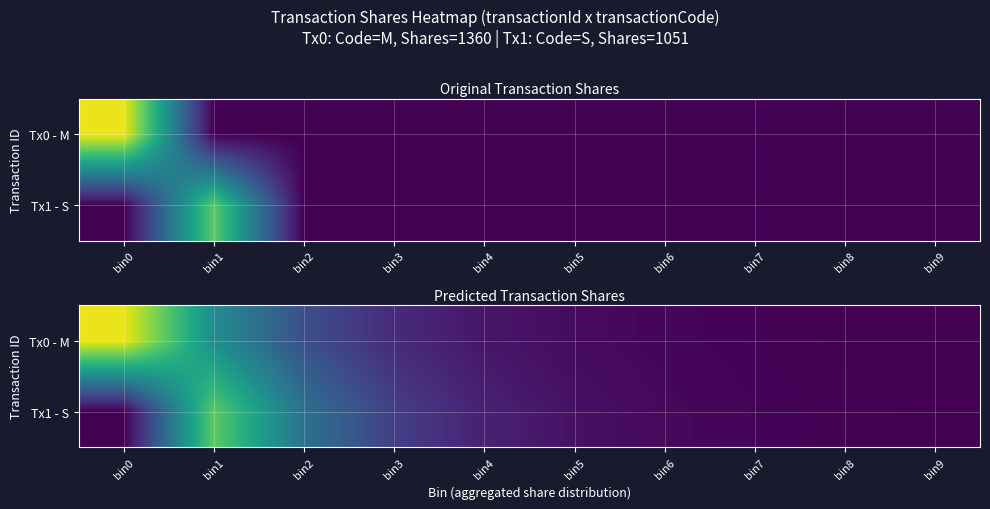

What is the average value of the Tx0 - M series?

136